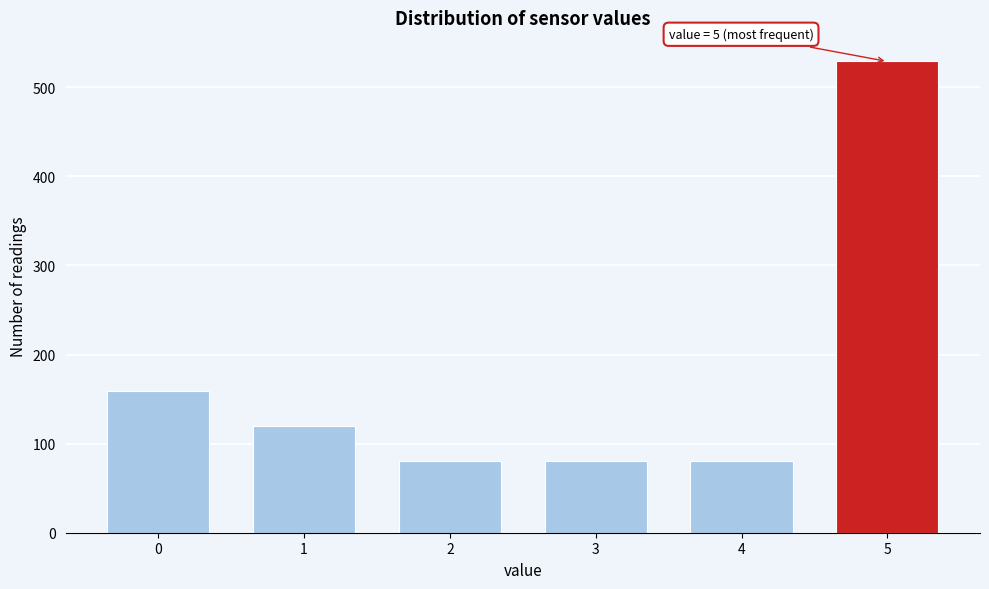

Reading right to left, extract all data points from this chart.

529	80	80	80	120	159